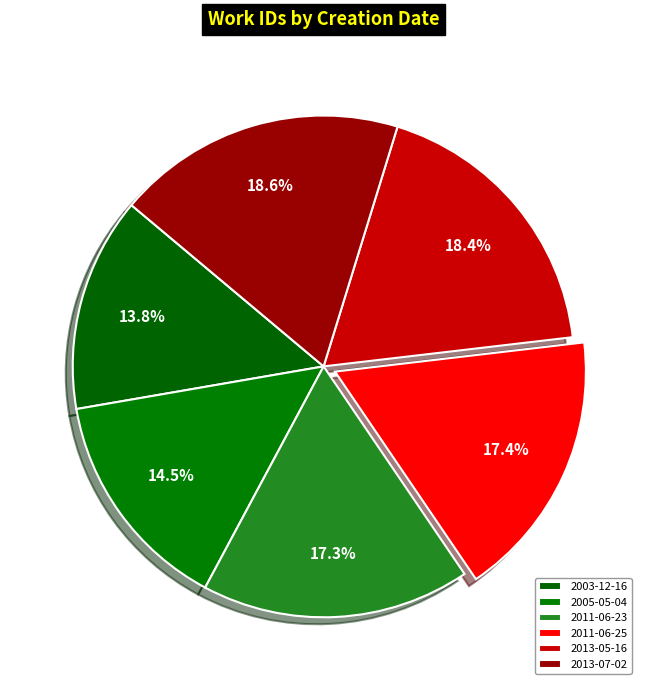

Is 2005-05-04 the majority of the pie?

No